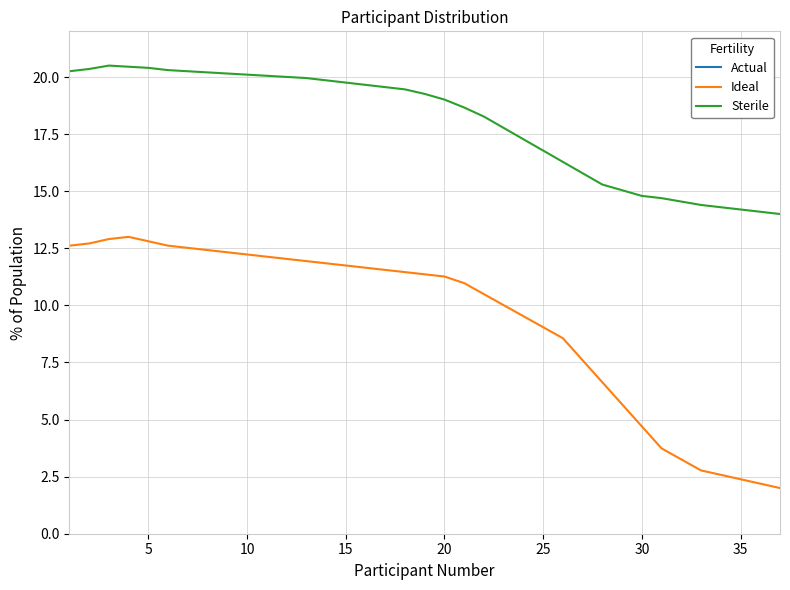

Which series has the largest range (max minus min)?

Ideal